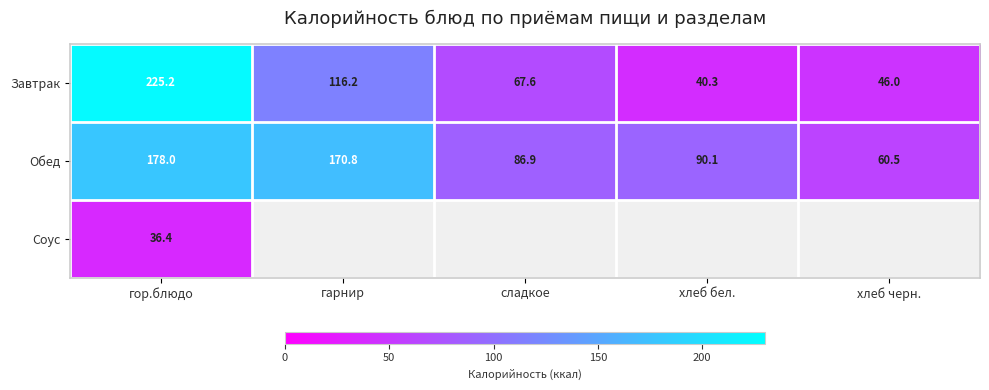

At how many categories does at least one series exceed 180?

1